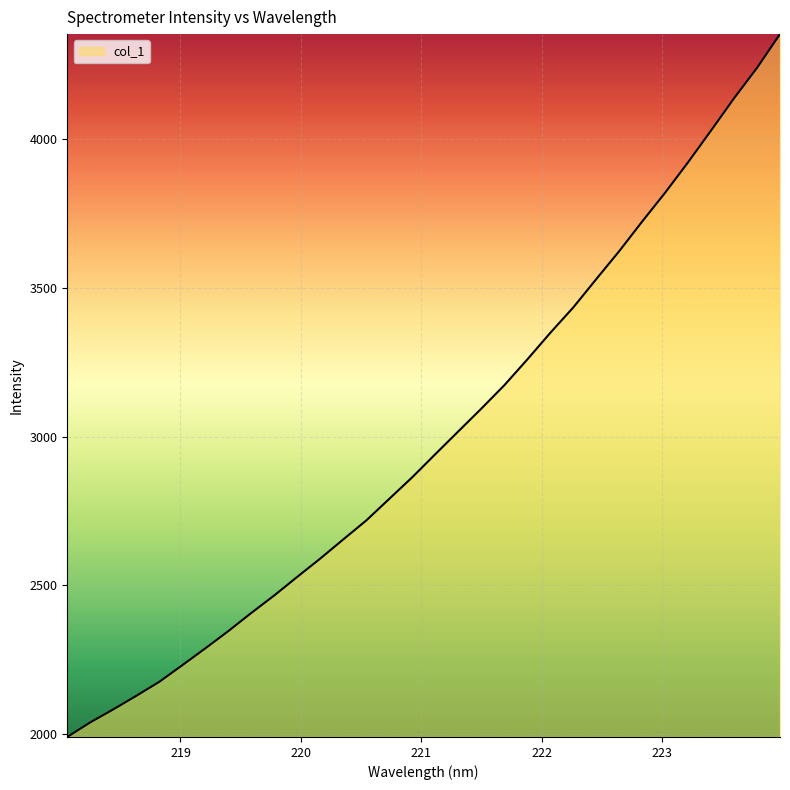

What is the minimum value shown in the chart?

1991.2